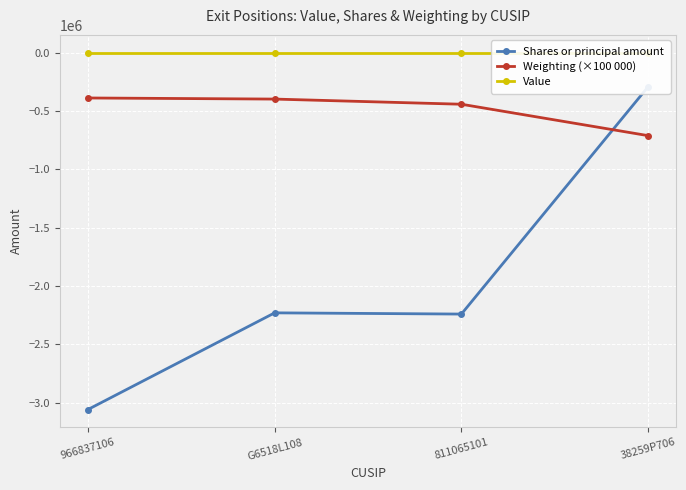

The Weighting (×100 000) series shows -710600.0 at 38259P706. True or false?

True